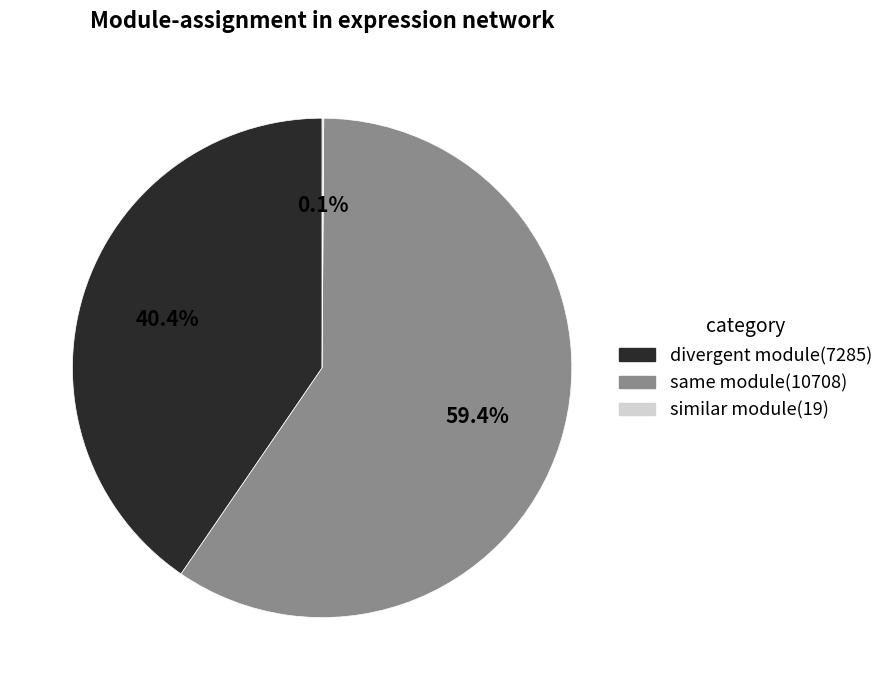

Does any single category account for the majority?

Yes